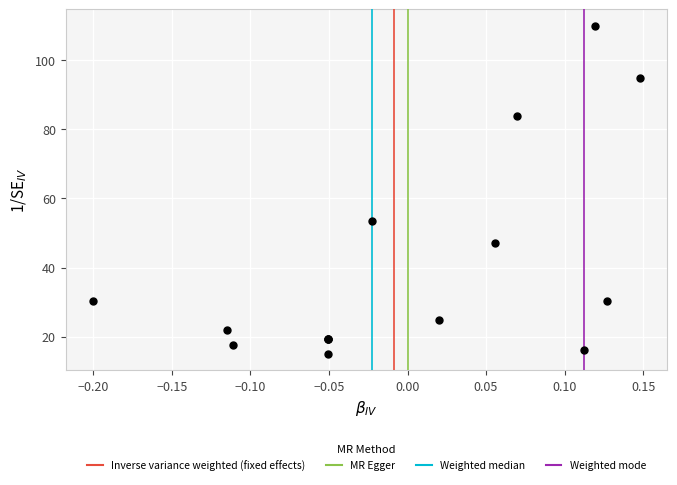

What Y value in the scatter plot is closest to 62?

53.5